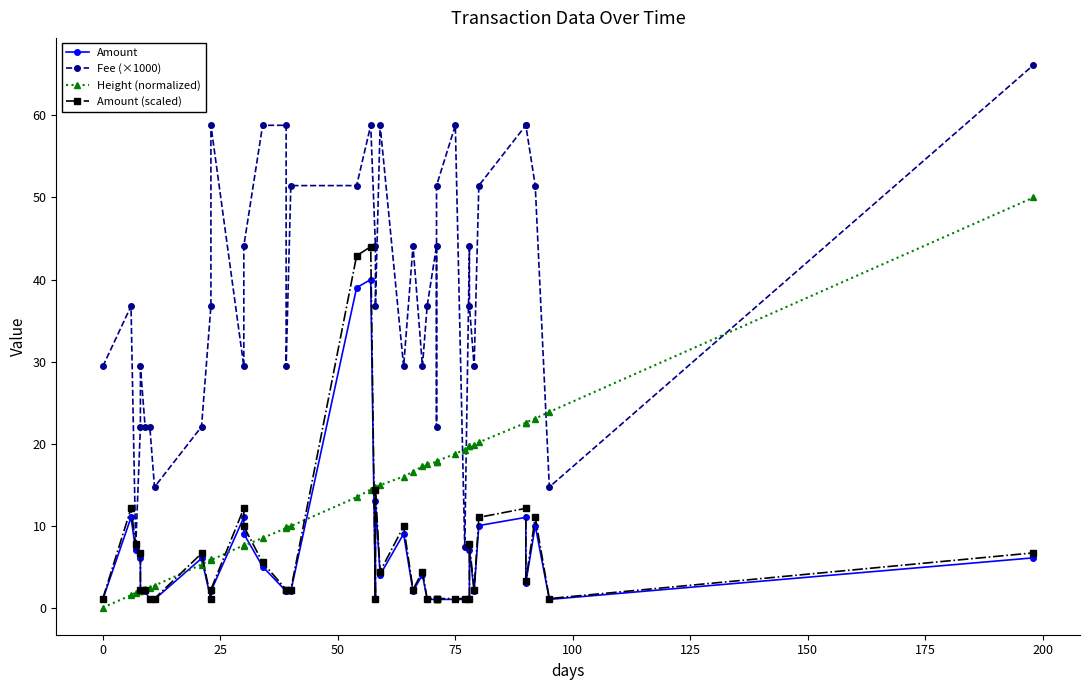

What is the value of the Height (normalized) point at the 13th from the left?

7.6